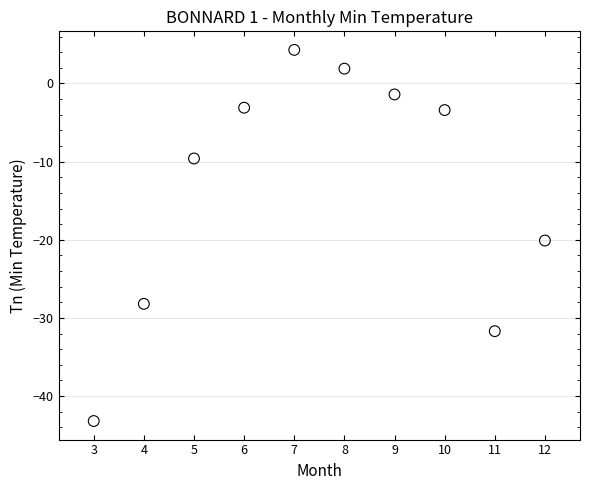

What is the range of Y values (max minus min)?

47.5